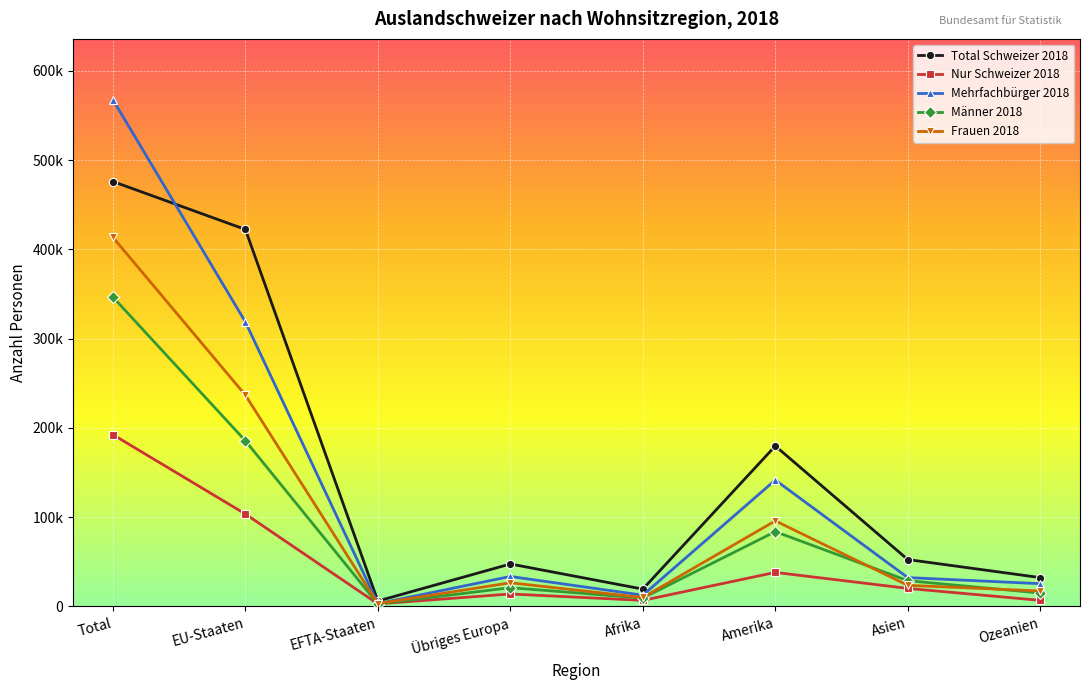

Which has a higher value, EFTA-Staaten or Amerika?

Amerika